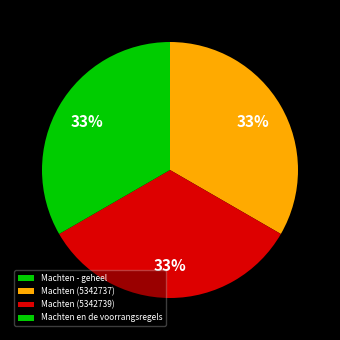

What percentage is the Machten (5342737) slice, to the nearest percent?

33%